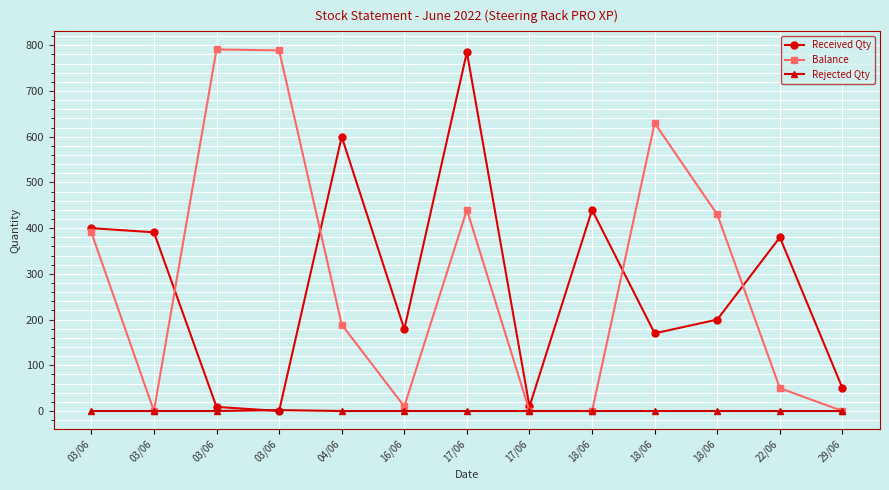

What is the total value across all series at 03/06?

791